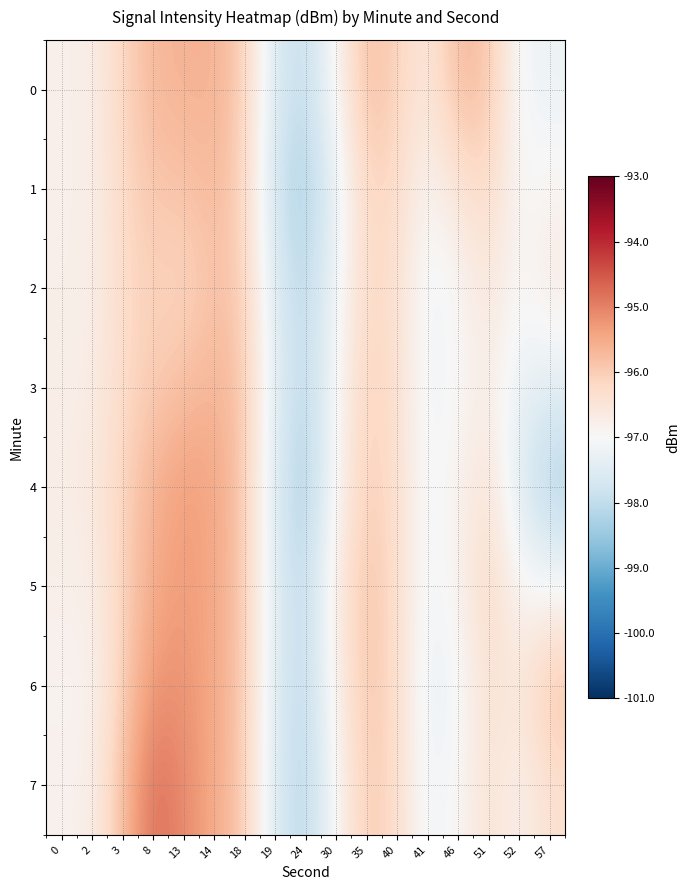

Reading left to right, extract all data points from this chart.

0: 0=-96.8	2=-96.8	3=-96.2	8=-95.7	13=-95.6	14=-95.6	18=-96.0	19=-97.6	24=-98.0	30=-96.9	35=-95.7	40=-96.1	41=-96.6	46=-95.7	51=-95.9	52=-97.1	57=-97.2
1: 0=-96.8	2=-96.8	3=-96.2	8=-95.9	13=-95.9	14=-95.7	18=-96.1	19=-97.8	24=-98.3	30=-97.4	35=-96.1	40=-96.3	41=-97.0	46=-96.5	51=-96.2	52=-97.0	57=-96.9
2: 0=-96.8	2=-96.8	3=-96.2	8=-96.1	13=-96.2	14=-95.8	18=-96.0	19=-97.6	24=-98.1	30=-97.2	35=-96.2	40=-96.3	41=-97.2	46=-97.0	51=-96.5	52=-97.0	57=-96.6
3: 0=-96.8	2=-96.7	3=-96.2	8=-96.0	13=-95.8	14=-95.6	18=-95.9	19=-97.5	24=-98.1	30=-97.0	35=-96.1	40=-96.3	41=-97.2	46=-97.0	51=-96.7	52=-97.3	57=-97.4
4: 0=-96.7	2=-96.6	3=-96.1	8=-95.6	13=-95.3	14=-95.4	18=-95.9	19=-97.6	24=-98.3	30=-97.0	35=-96.0	40=-96.3	41=-97.1	46=-96.8	51=-96.4	52=-97.5	57=-98.3
5: 0=-96.8	2=-96.8	3=-96.1	8=-95.5	13=-95.3	14=-95.5	18=-95.9	19=-97.5	24=-98.1	30=-96.6	35=-95.8	40=-96.3	41=-97.2	46=-96.8	51=-96.2	52=-97.0	57=-97.0
6: 0=-96.9	2=-96.9	3=-96.1	8=-95.2	13=-95.2	14=-95.5	18=-95.9	19=-97.6	24=-98.1	30=-96.8	35=-95.8	40=-96.3	41=-97.3	46=-97.1	51=-96.4	52=-96.6	57=-95.8
7: 0=-96.8	2=-96.8	3=-95.8	8=-94.7	13=-95.1	14=-95.5	18=-95.9	19=-97.6	24=-98.2	30=-97.0	35=-95.9	40=-96.3	41=-97.2	46=-96.9	51=-96.4	52=-96.8	57=-96.4